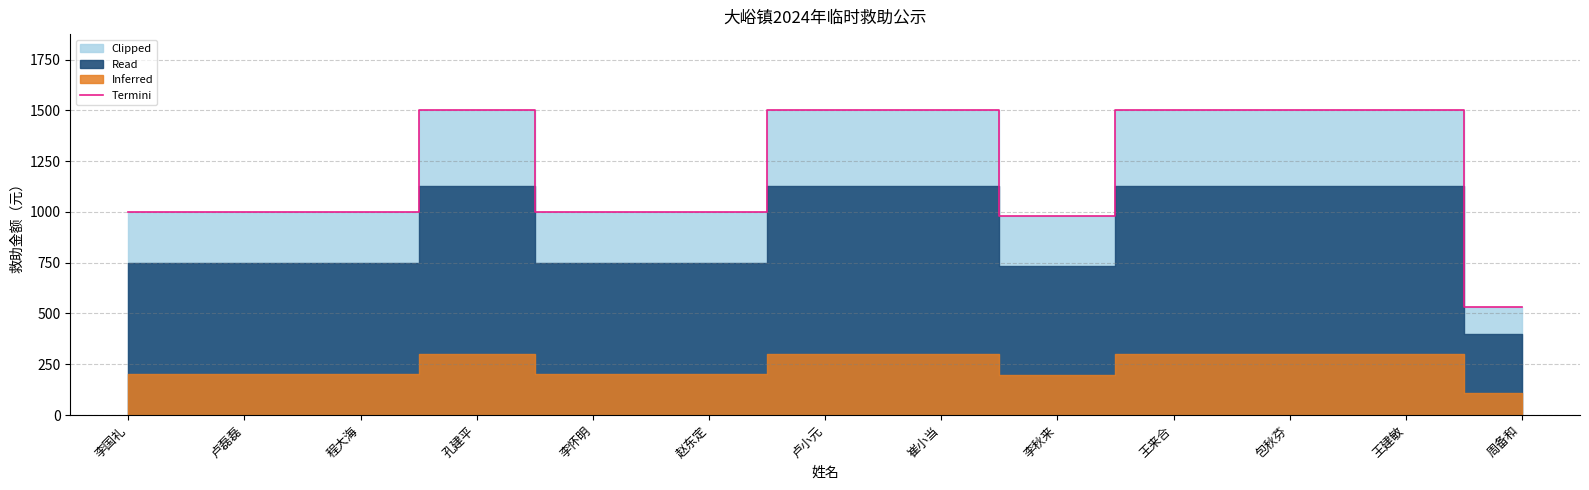

At which category does the chart reach its minimum across all series?

周备和